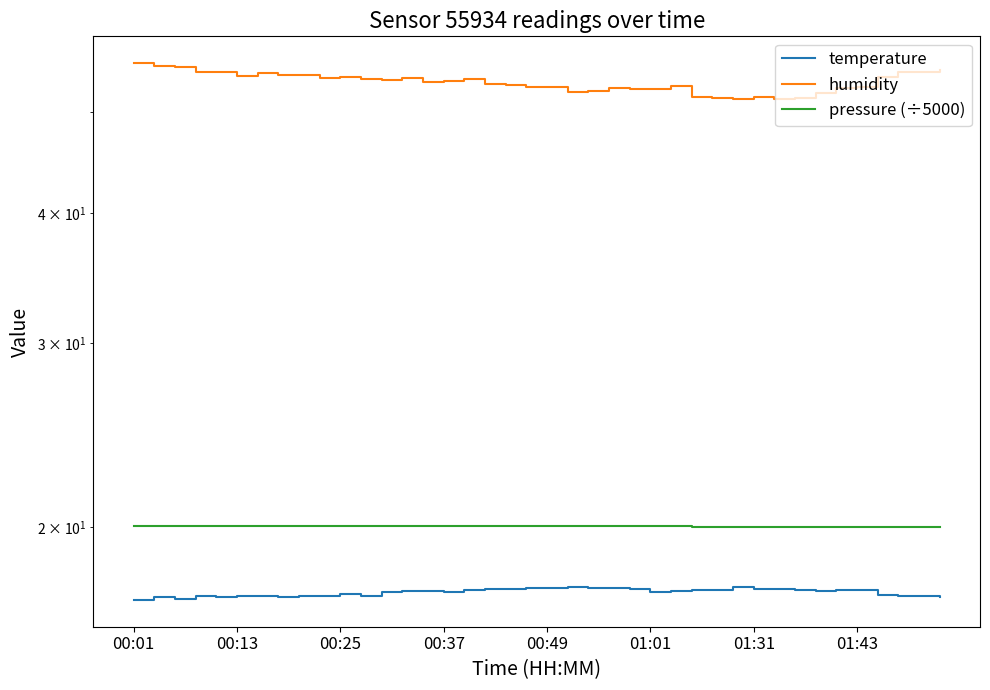

How many lines are shown in the chart?

3